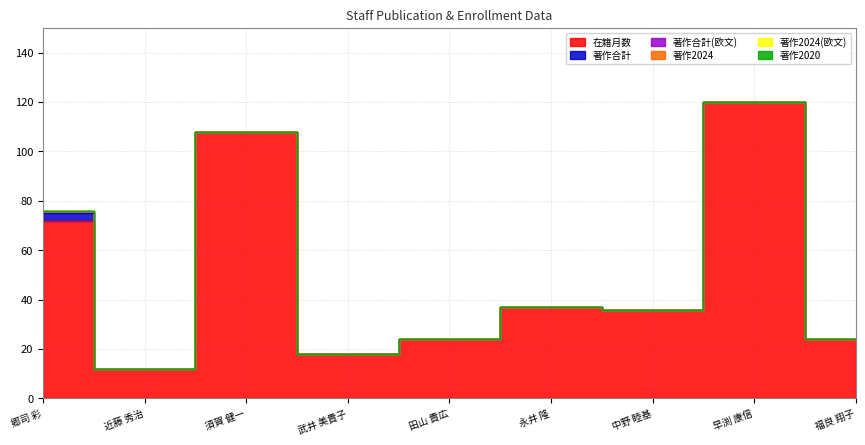

What is the label of the 5th point from the right?

田山 貴広